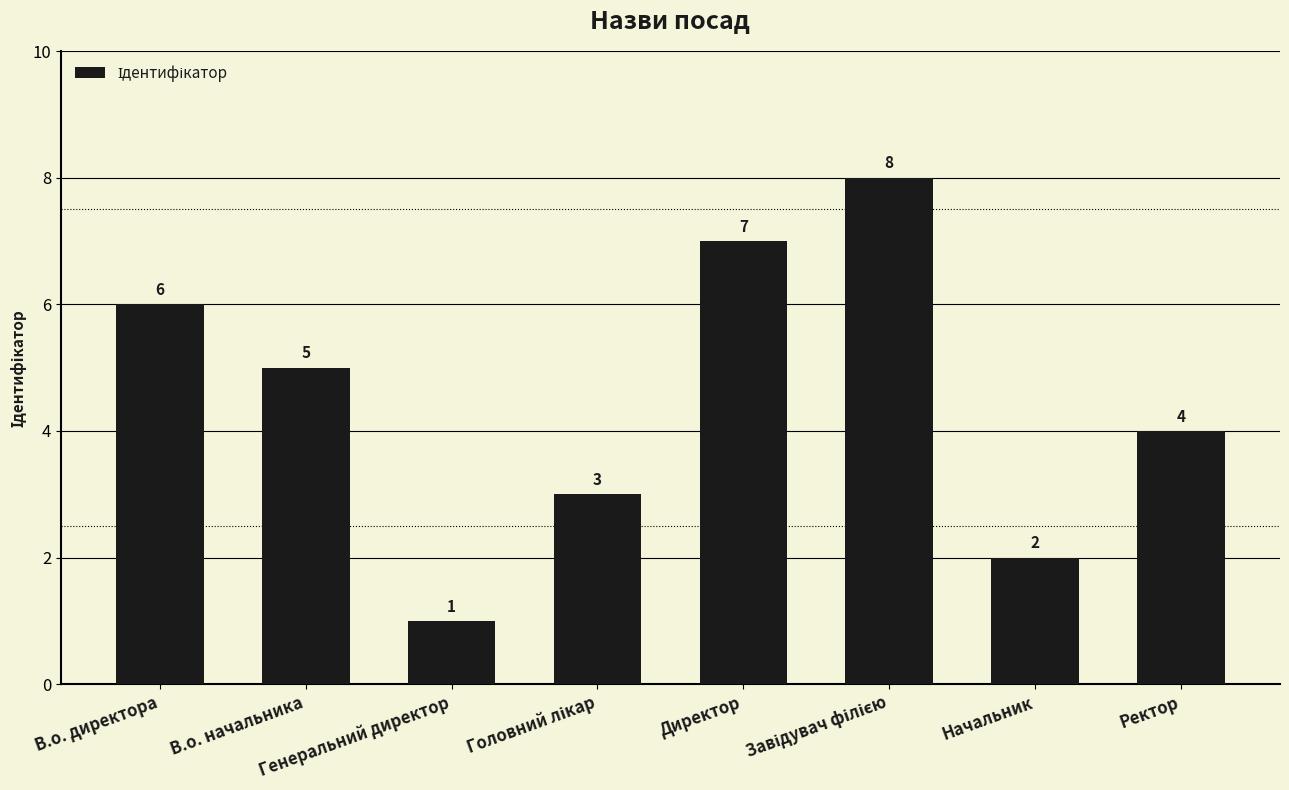

True or false: the data shows 2 at Начальник.

True